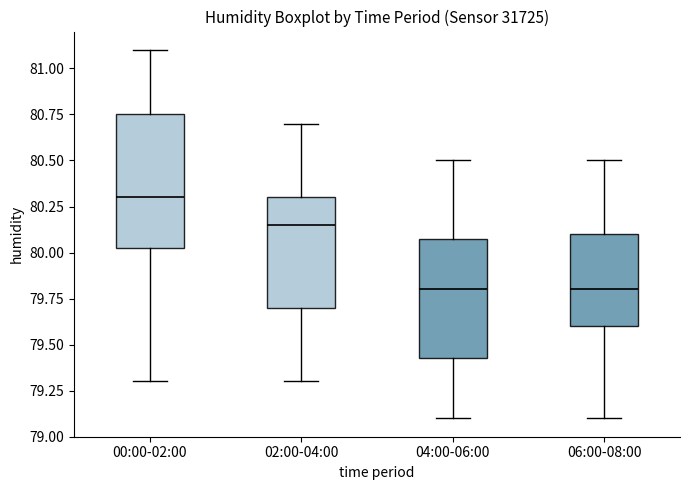

Where does the upper whisker of the box for 02:00-04:00 end on the y-axis? The values are not printed on the chart, so give them approximately, as read against the axis.

80.70